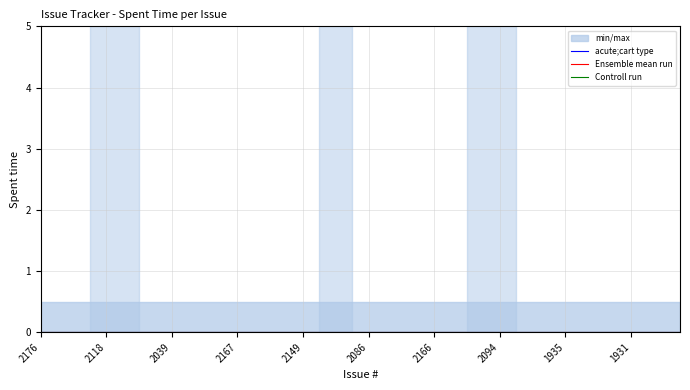

Reading left to right, transcribe all the data shown in this chart.

Spent time: 2176=0.0	2175=0.0	2170=0.0	2165=0.0	2118=0.0	2082=0.0	2081=0.0	2064=0.0	2039=0.0	1479=0.0	2087=0.0	2171=0.0	2167=0.0	1061=0.0	857=0.0	2159=0.0	2149=0.0	2136=0.0	2107=0.0	2101=0.0	2086=0.0	2083=0.0	852=0.0	2168=0.0	2166=0.0	1961=0.0	2177=0.0	2174=0.0	2094=0.0	2070=0.0	2060=0.0	1940=0.0	1935=0.0	1934=0.0	1933=0.0	1932=0.0	1931=0.0	1922=0.0	946=0.0	849=0.0
min_max_upper: 2176=0.5	2175=0.5	2170=0.5	2165=0.5	2118=0.5	2082=0.5	2081=0.5	2064=0.5	2039=0.5	1479=0.5	2087=0.5	2171=0.5	2167=0.5	1061=0.5	857=0.5	2159=0.5	2149=0.5	2136=0.5	2107=0.5	2101=0.5	2086=0.5	2083=0.5	852=0.5	2168=0.5	2166=0.5	1961=0.5	2177=0.5	2174=0.5	2094=0.5	2070=0.5	2060=0.5	1940=0.5	1935=0.5	1934=0.5	1933=0.5	1932=0.5	1931=0.5	1922=0.5	946=0.5	849=0.5